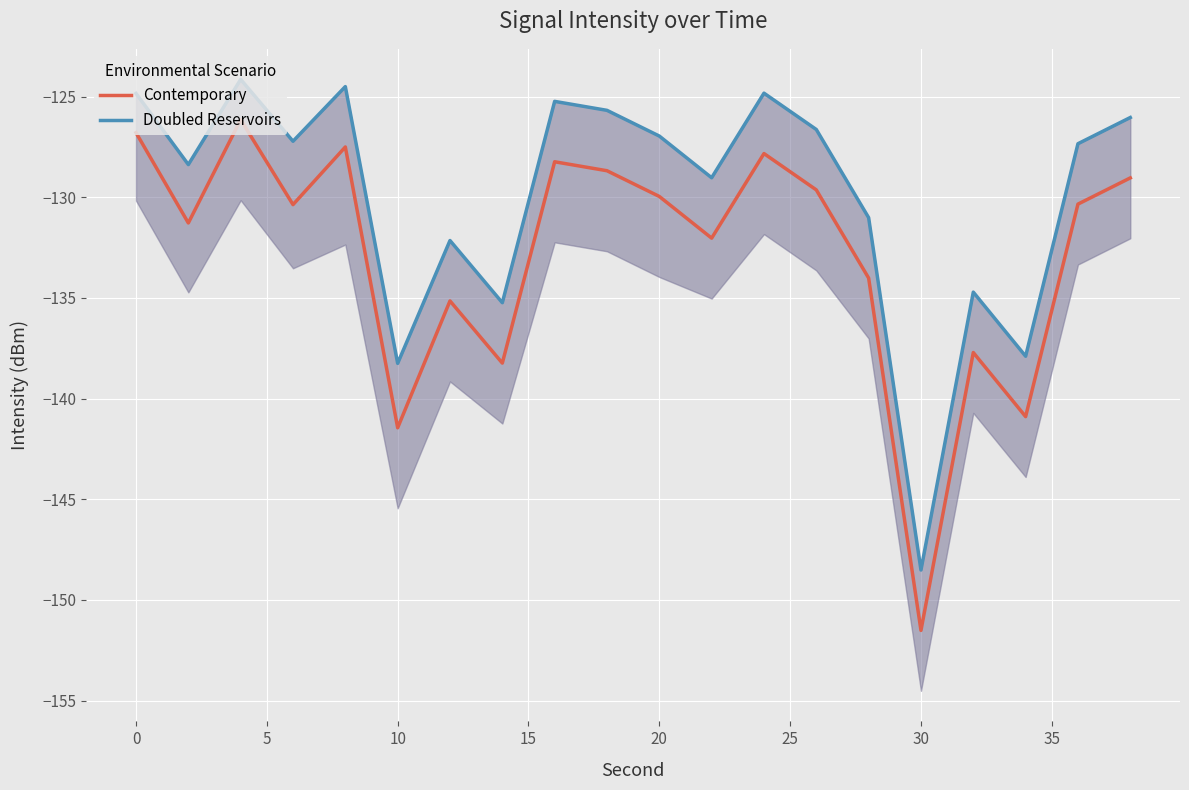

What is the maximum value shown in the chart?

-124.1